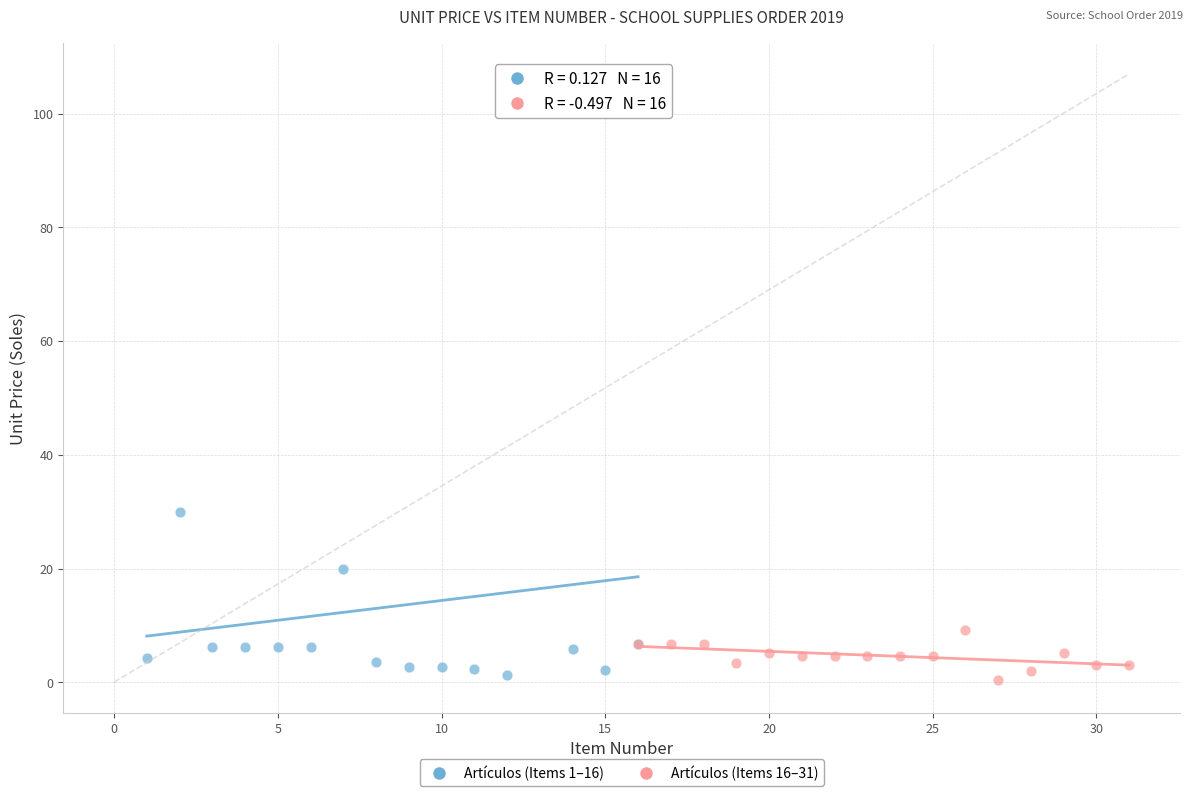

Which series has the largest Y range (max minus min)?

Artículos (Items 1–16)